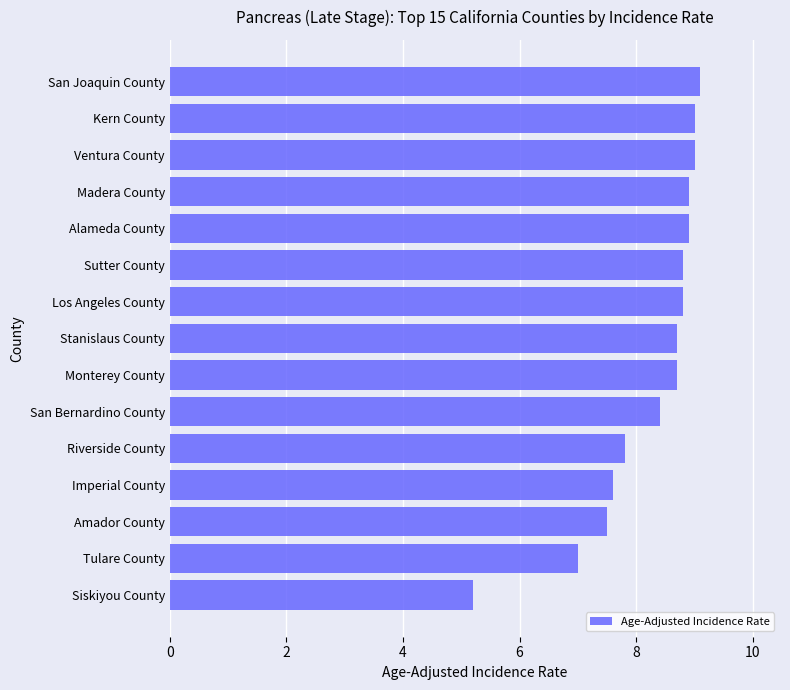

Does the chart contain any negative values?

No